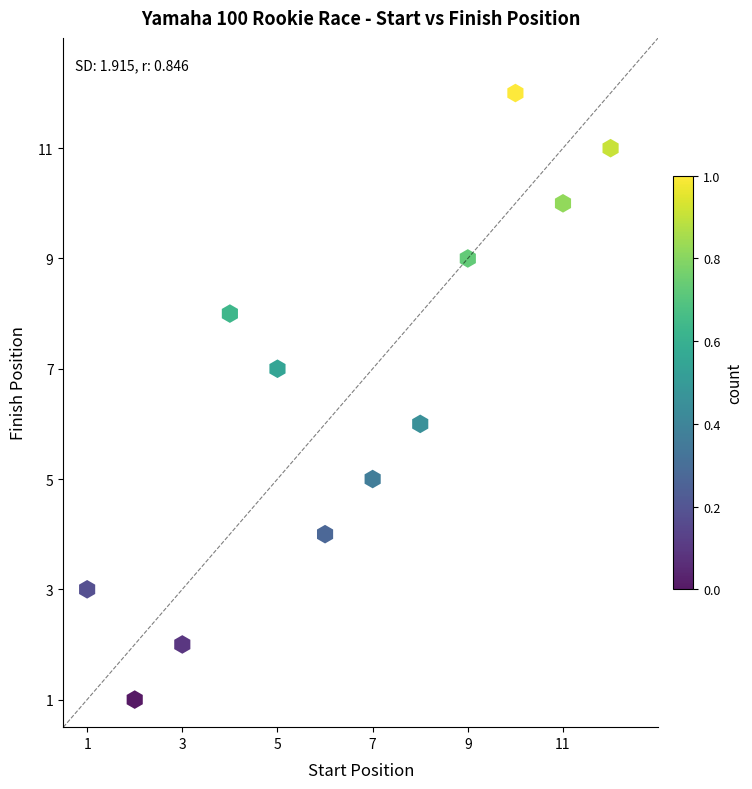

What is the range of X values (max minus min)?

11